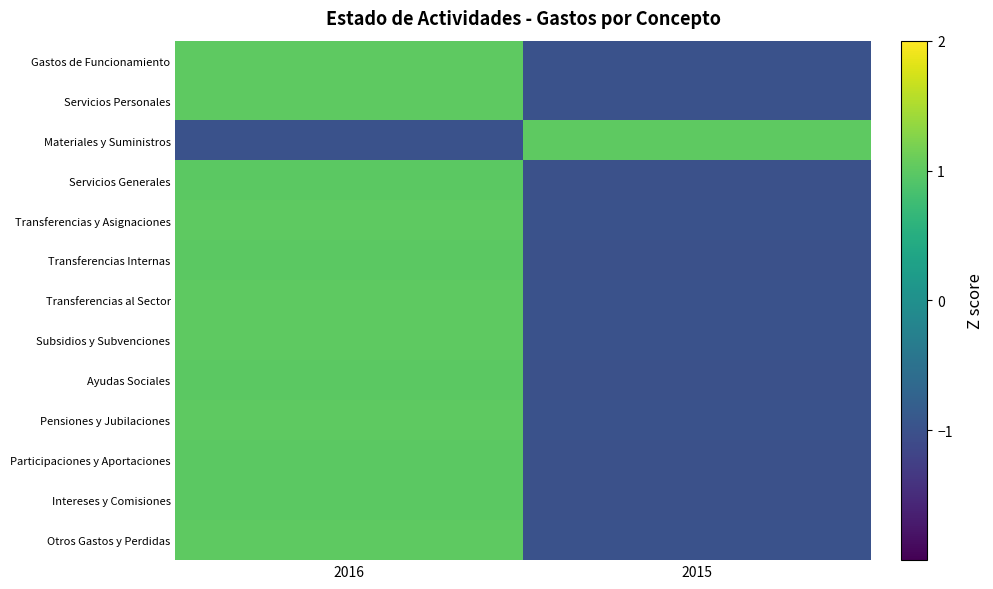

At which category is the sum across all series the highest?

2016